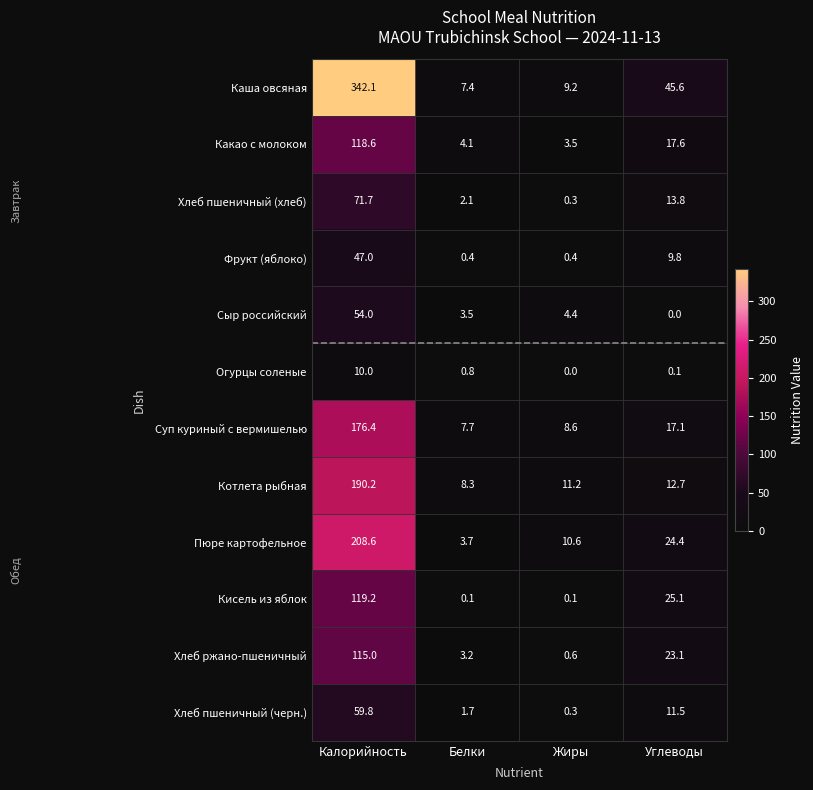

How many values in the Котлета рыбная series are below 12?

2